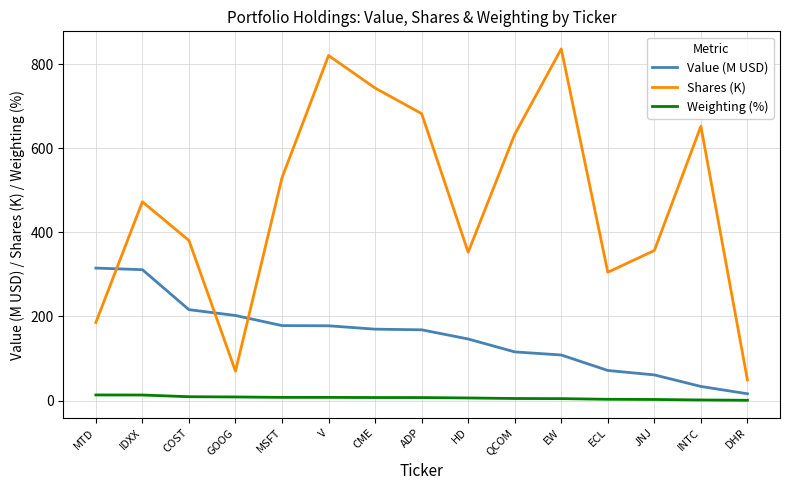

What position from the right is V?

10